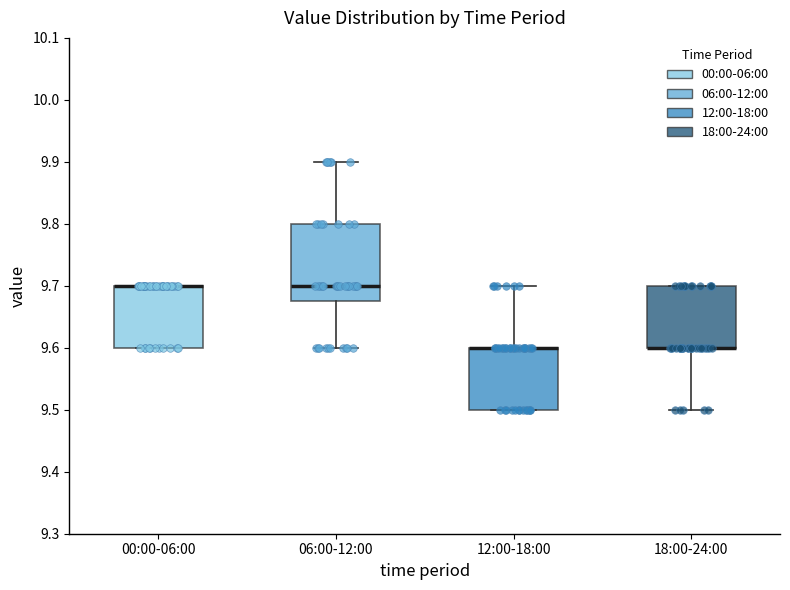

Reading left to right, transcribe this box plot: for each box, give where its median line is, the range the box spans, and where its two whiskers end, as read against the y-axis. The values are not printed on the chart, so give them approximately, as read against the axis.

00:00-06:00: median 9.70 (drawn on the box's upper edge), box 9.60 to 9.70, whiskers 9.60 to 9.70
06:00-12:00: median 9.70, box 9.68 to 9.80, whiskers 9.60 to 9.90
12:00-18:00: median 9.60 (drawn on the box's upper edge), box 9.50 to 9.60, whiskers 9.50 to 9.70
18:00-24:00: median 9.60 (drawn on the box's lower edge), box 9.60 to 9.70, whiskers 9.50 to 9.70